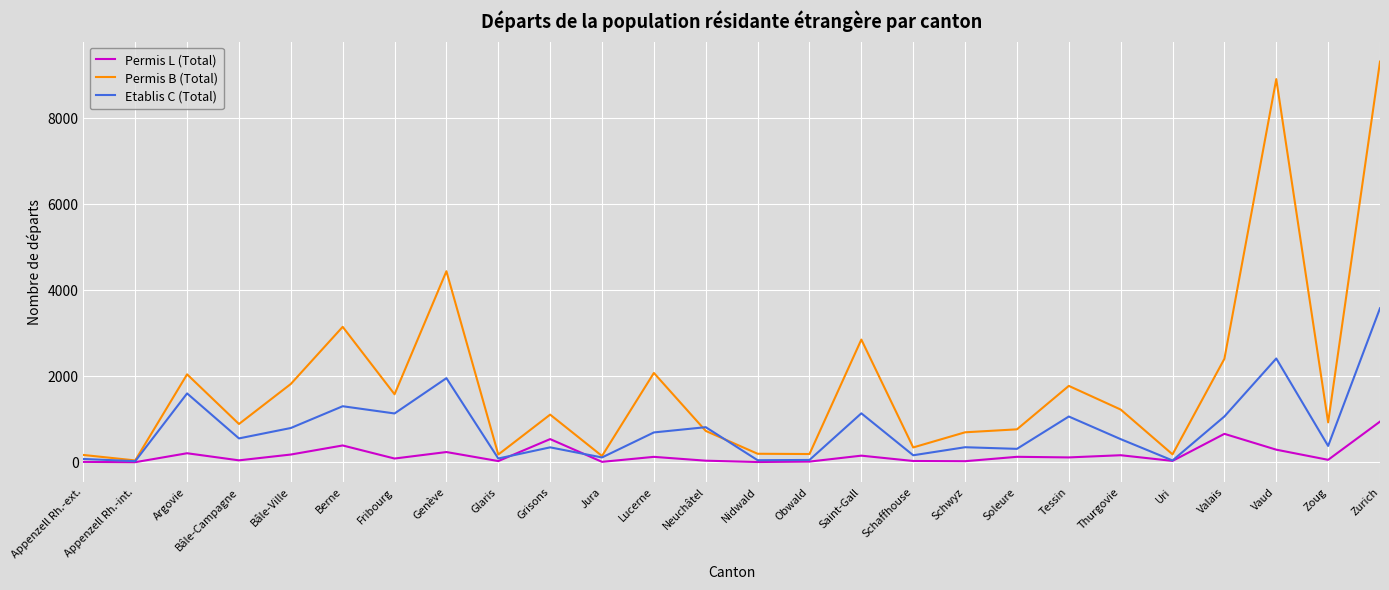

What is the sum of the Etablis C (Total) values at Bâle-Campagne and Lucerne?

1247